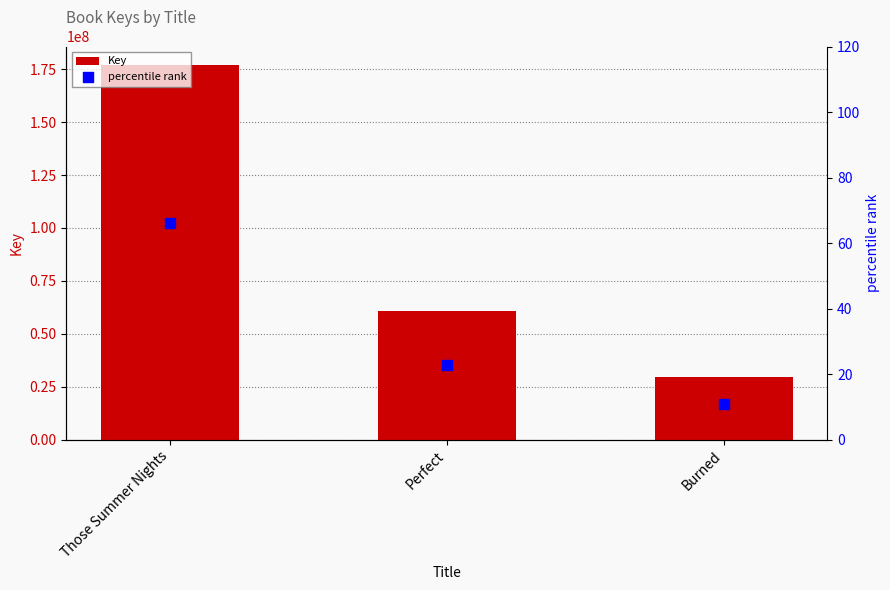

At how many categories does at least one series exceed 176689788?

1